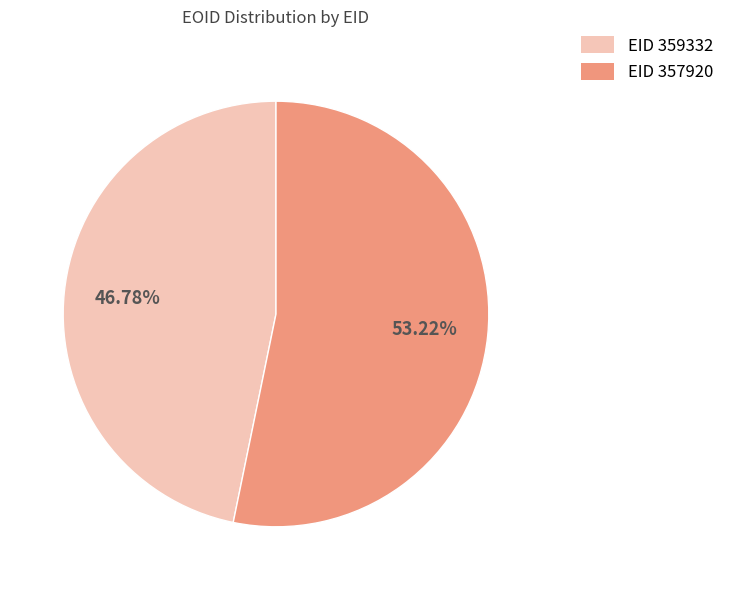

Is there a majority slice in this chart?

Yes